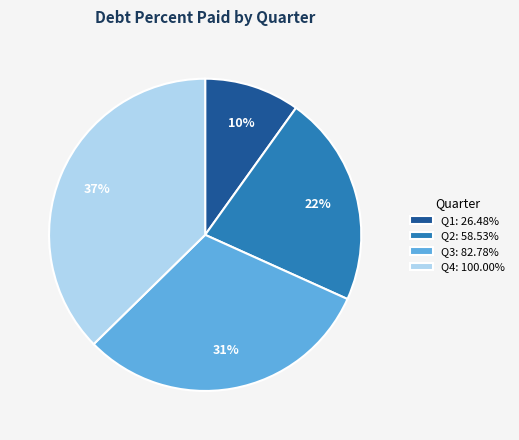

Approximately how many times larger is the value at Q3: 82.78% compared to Q2: 58.53%?

1.4